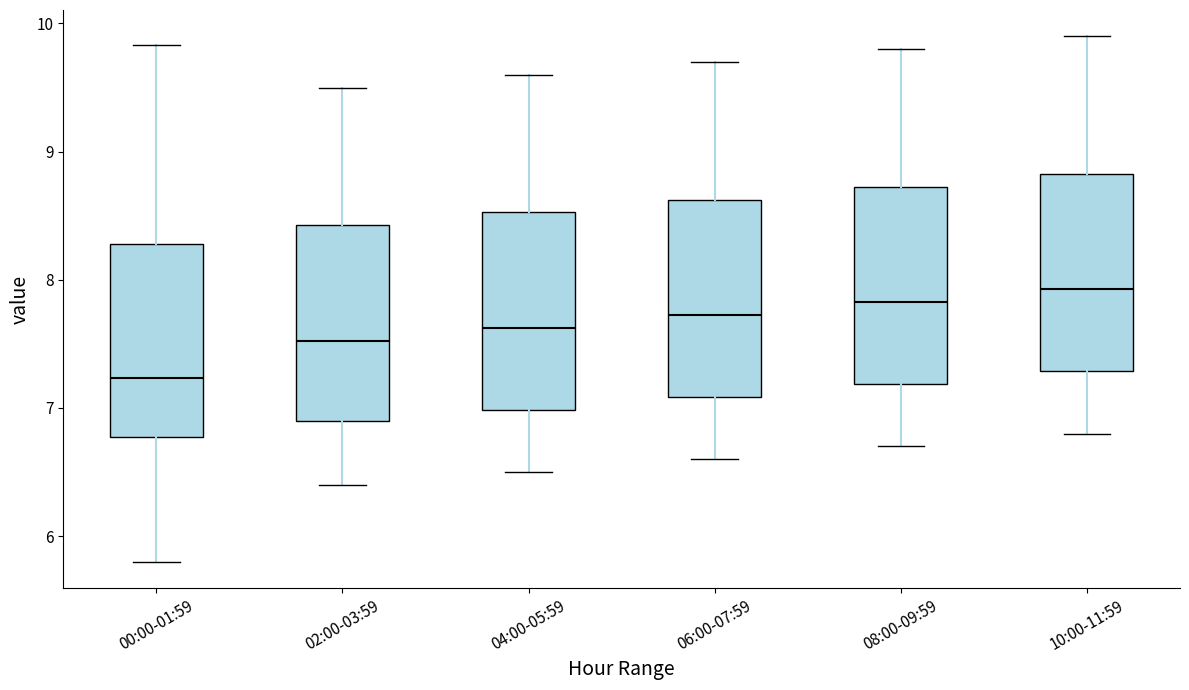

Which box has the lowest median line?

00:00-01:59